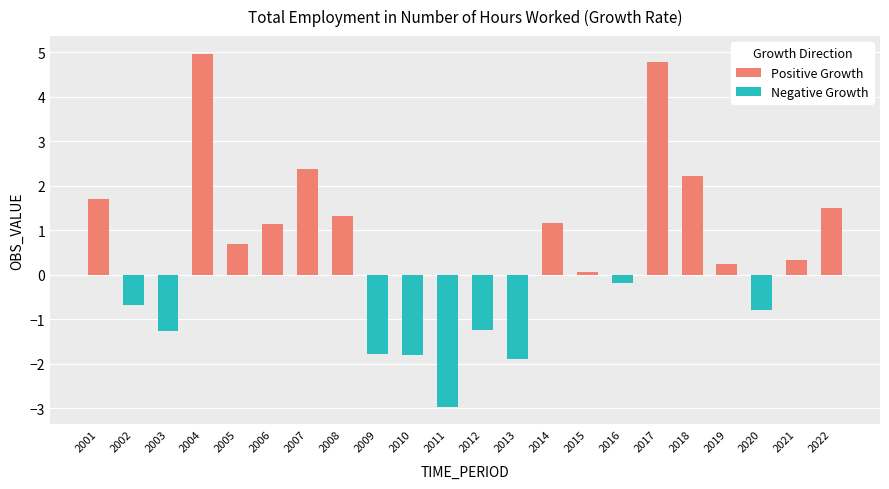

How many values are below 0?

9